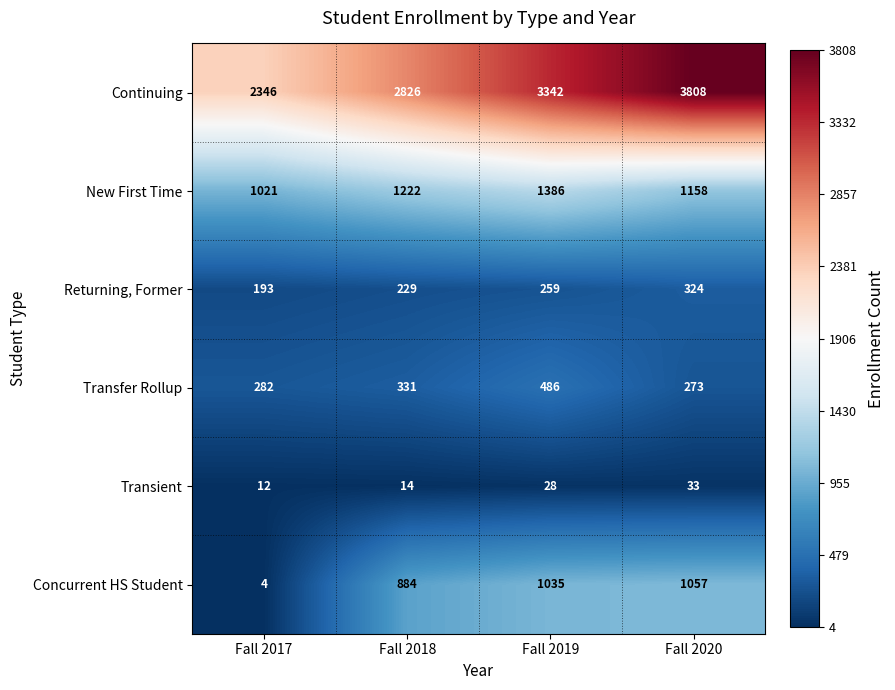

What is the difference between the maximum and minimum values in the Returning, Former series?

131